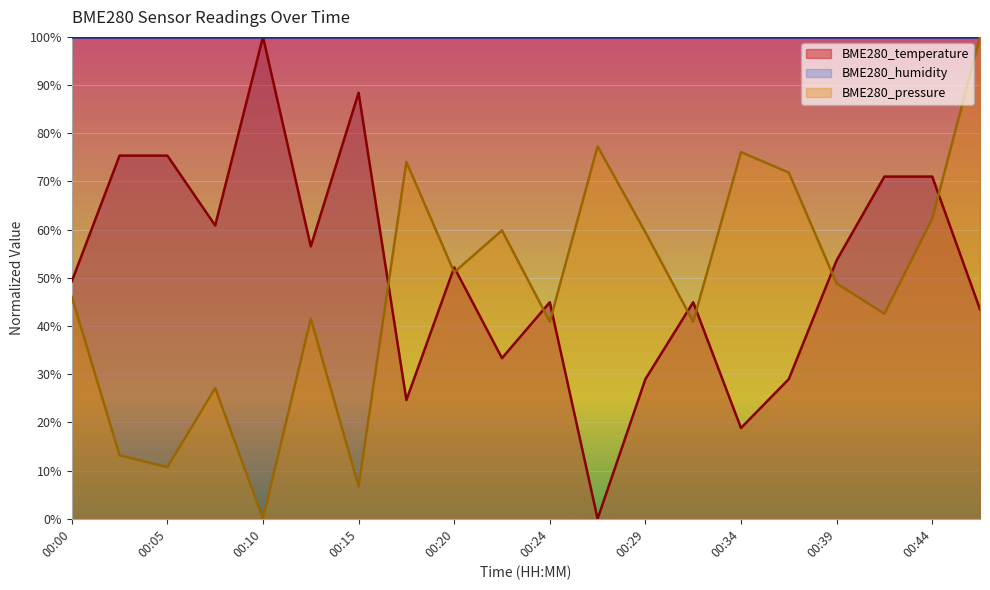

What is the value of the BME280_temperature point at the 10th from the left?

33.3